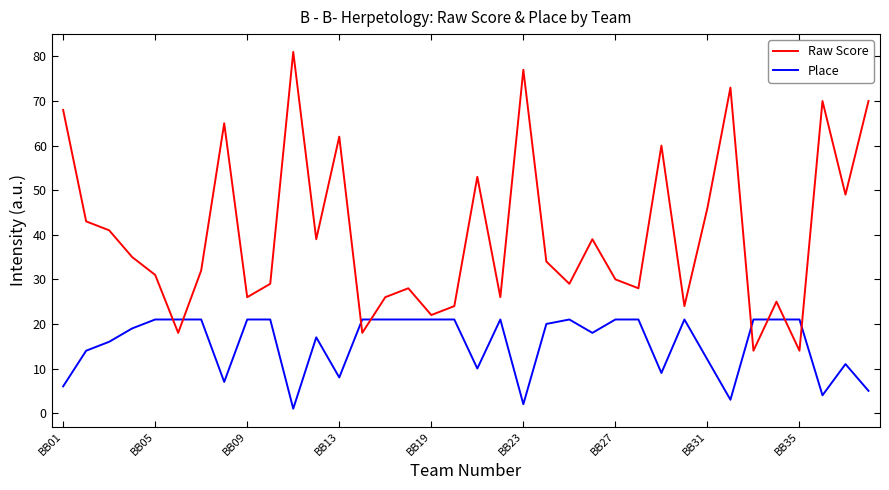

Rank the series by their average value, from lowest to highest.

Place, Raw Score